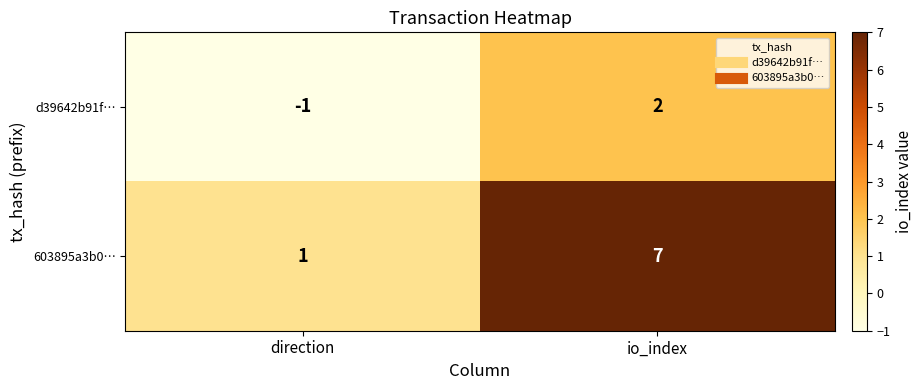

Rank the series by their average value, from highest to lowest.

603895a3b0…, d39642b91f…